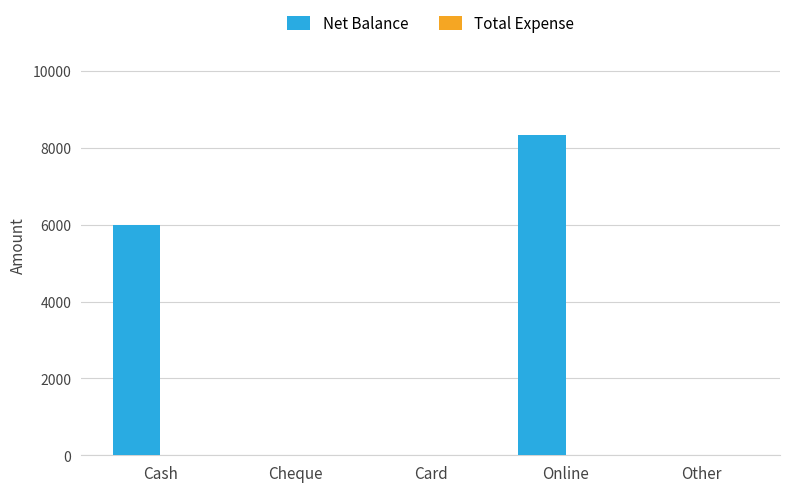

Reading left to right, transcribe all the data shown in this chart.

Cash=6000	Cheque=0	Card=0	Online=8350	Other=0